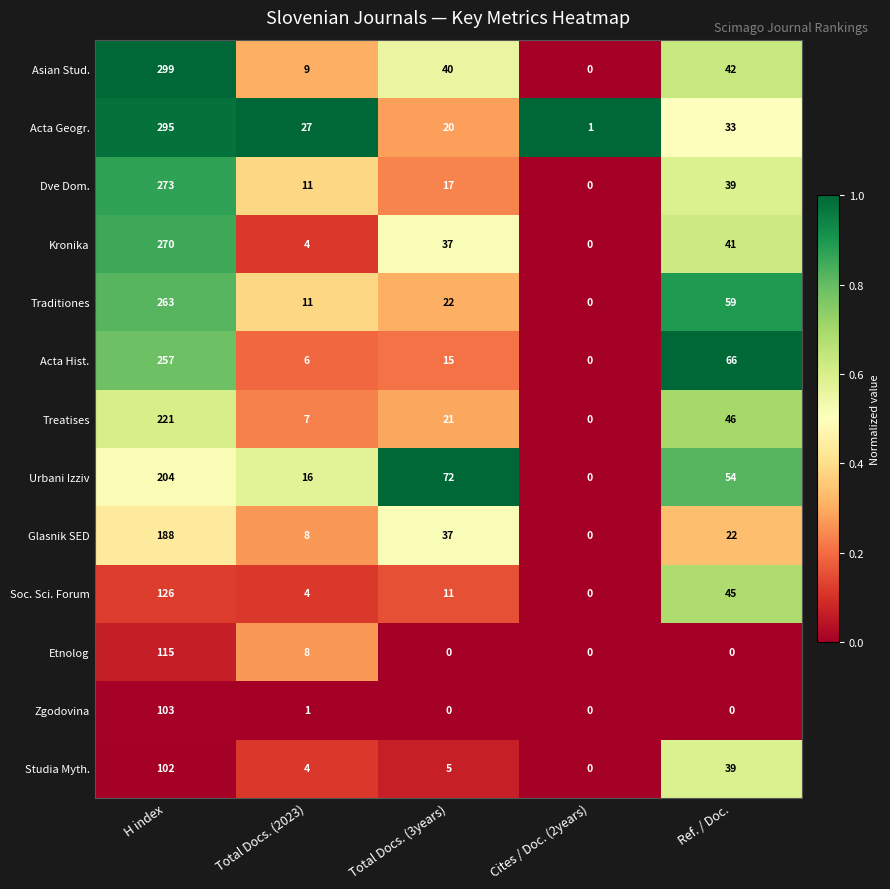

Is it true that Glasnik SED equals 37 at Total Docs. (3years)?

True